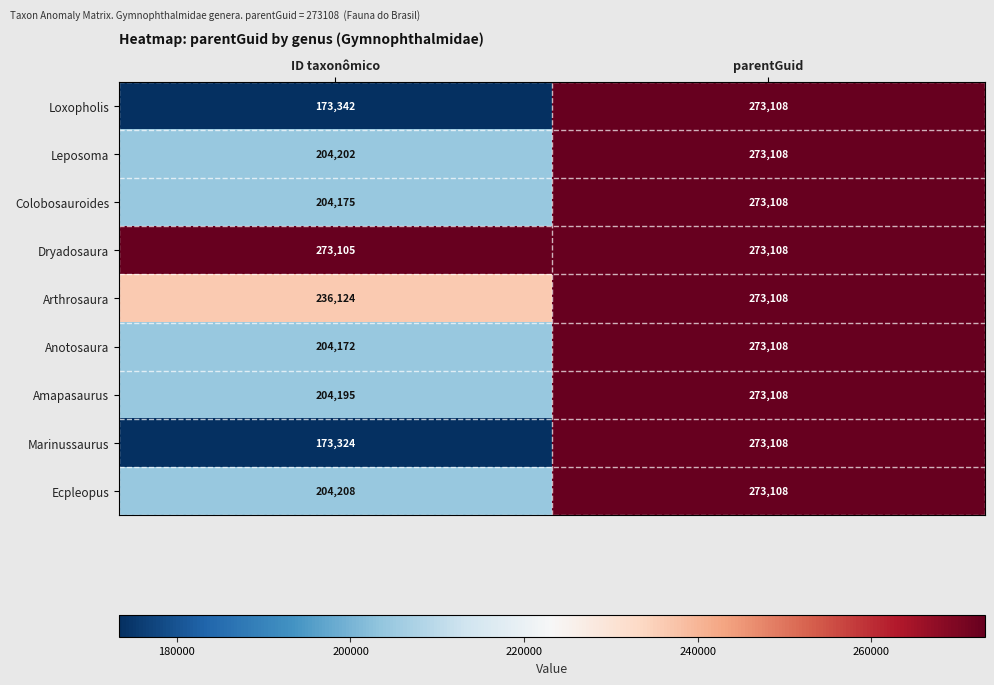

True or false: Leposoma has a value of 97942 at ID taxonômico.

False